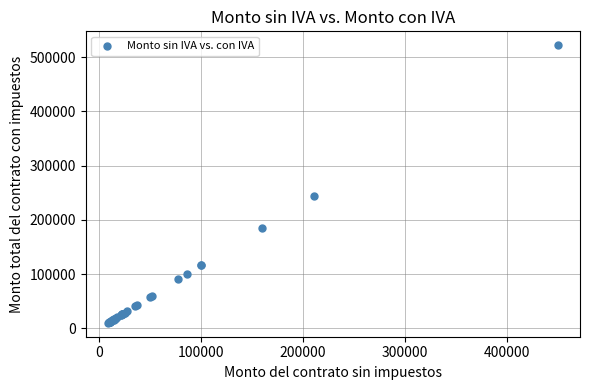

What Y value in the scatter plot is closest to 266017?

244760.0